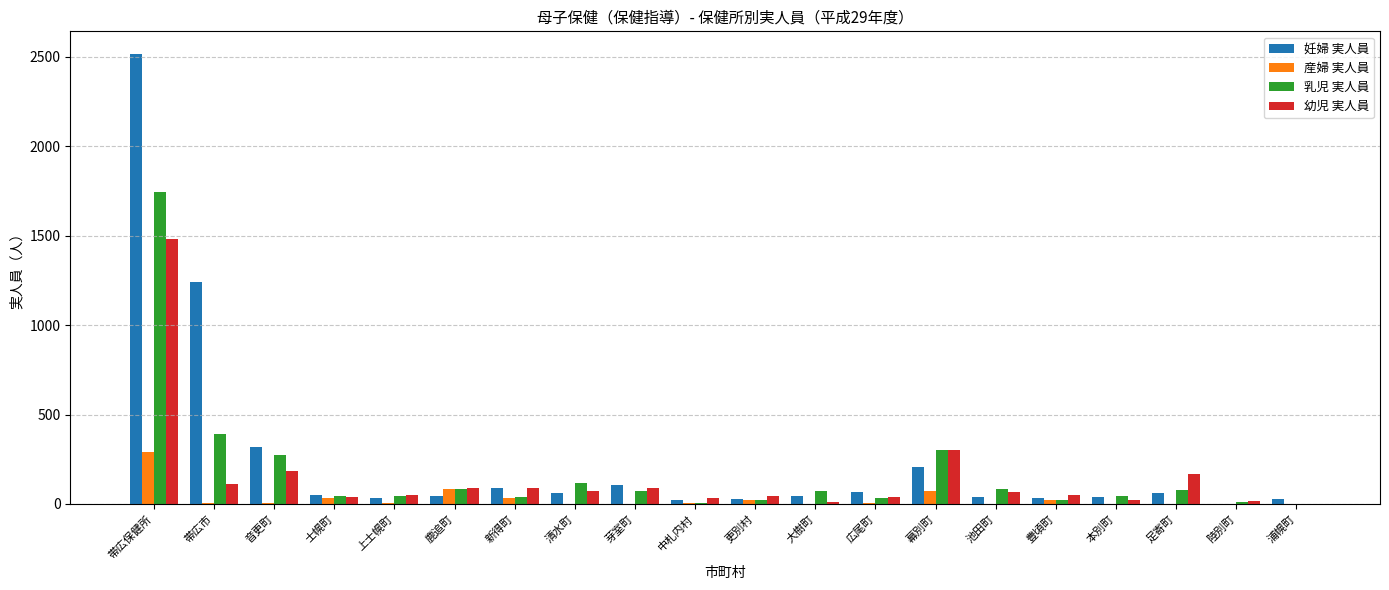

How many data points does each series have?

20